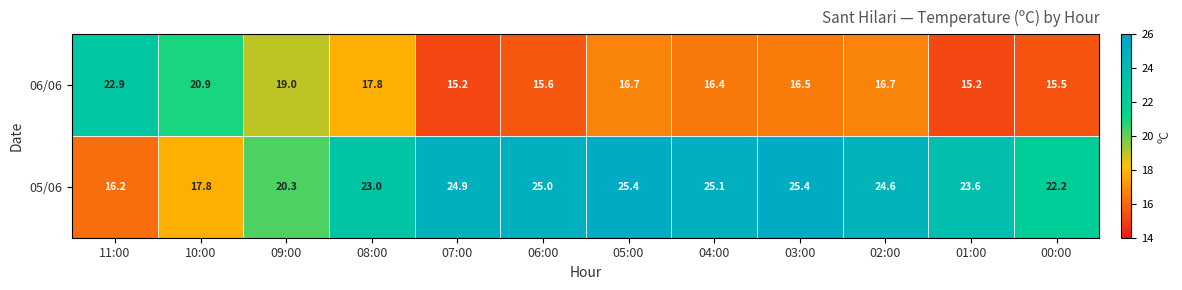

How many series are shown in this chart?

2